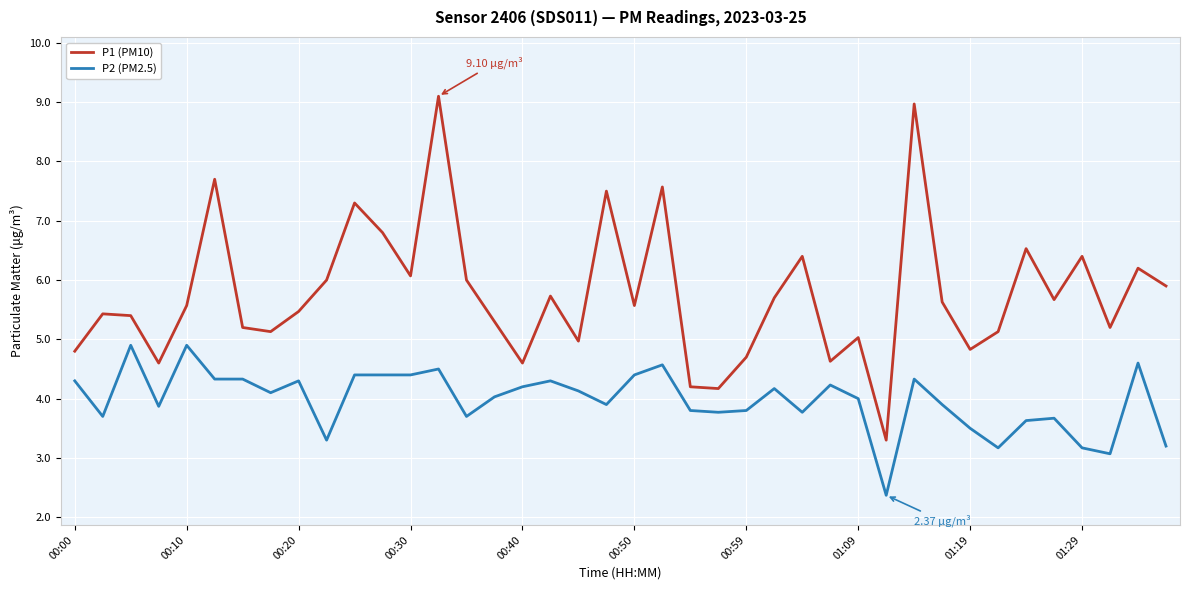

What are all the series names shown in the legend?

P1 (PM10), P2 (PM2.5)